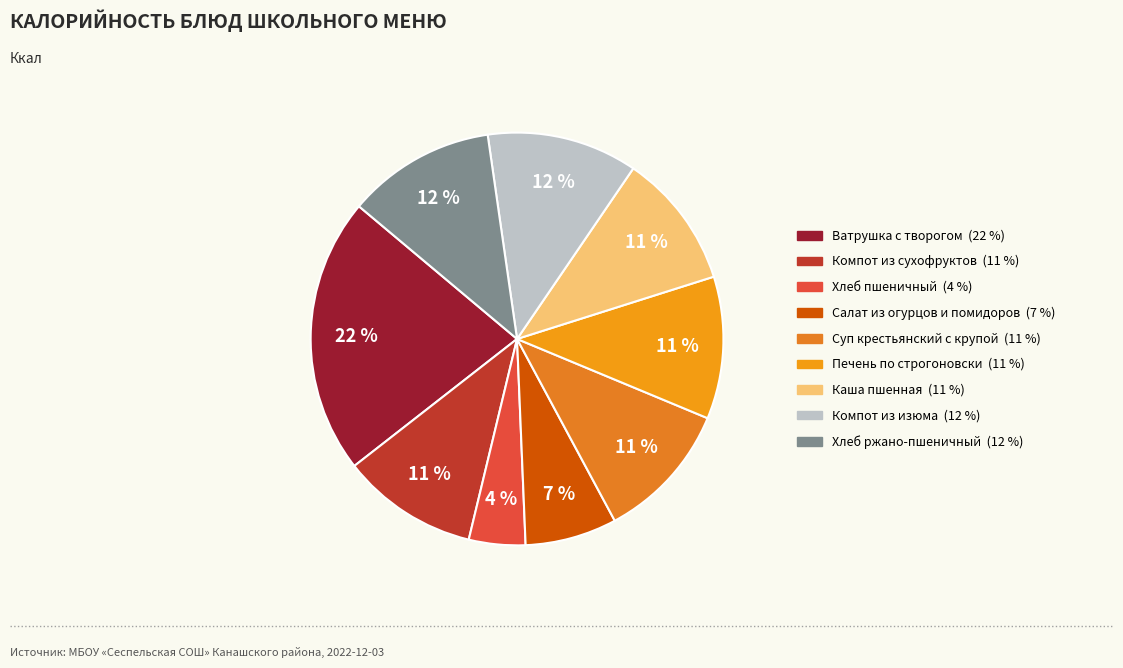

The Компот из сухофруктов slice represents 11% of the pie. True or false?

True